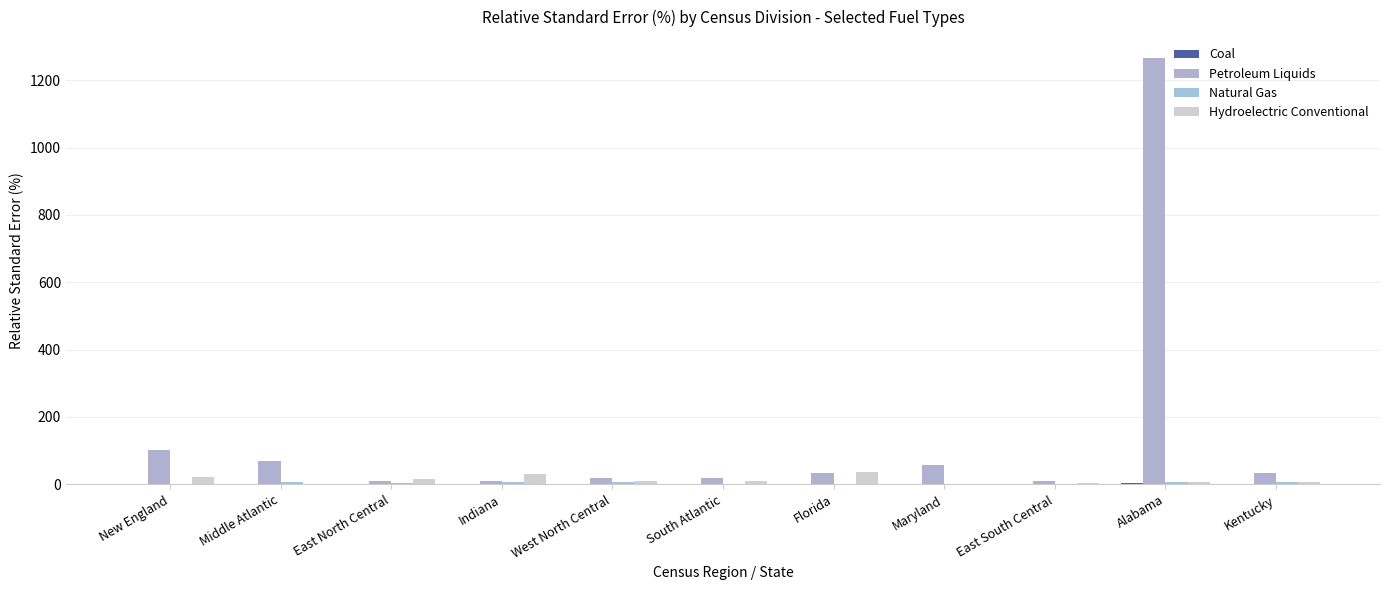

Does the chart contain stacked bars?

No